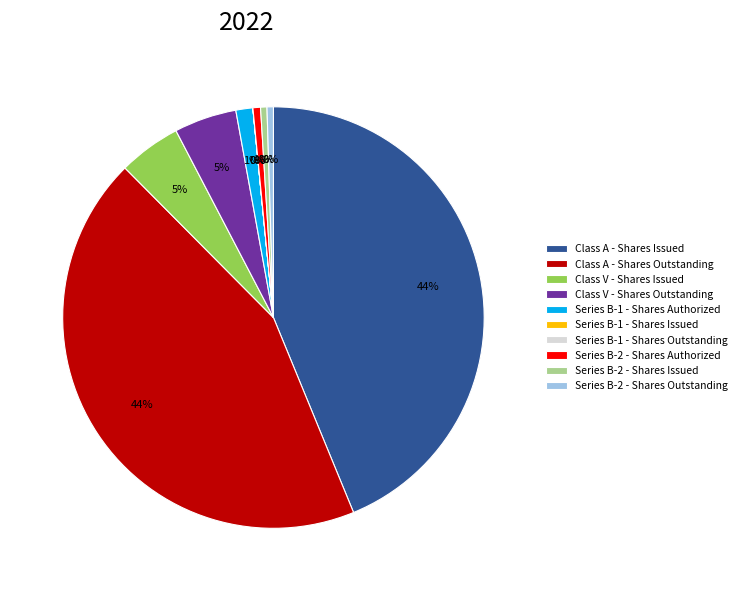

Does Class A - Shares Outstanding represent more than half of the total?

No